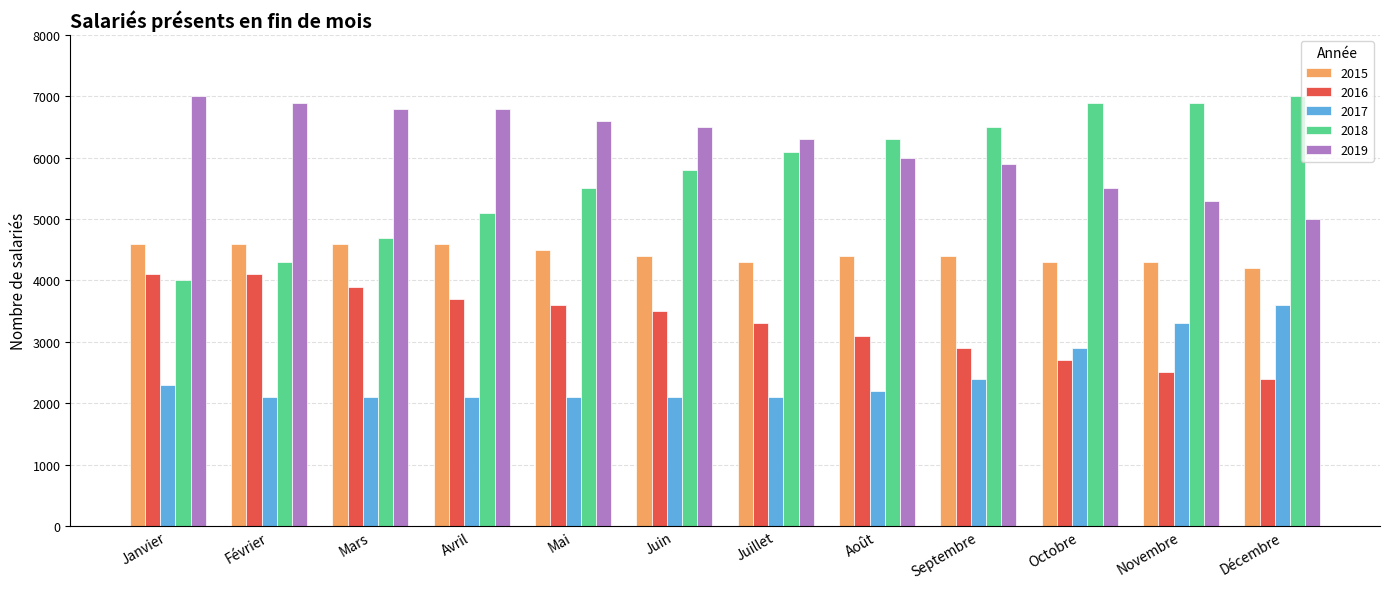

Read the 2017 value at Novembre, to the nearest 50.

3300